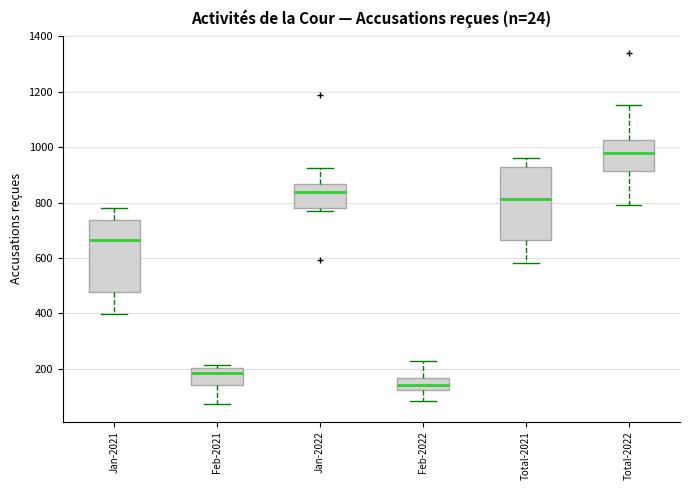

Where does the upper whisker of the box for Total-2022 end on the y-axis? The values are not printed on the chart, so give them approximately, as read against the axis.

1160